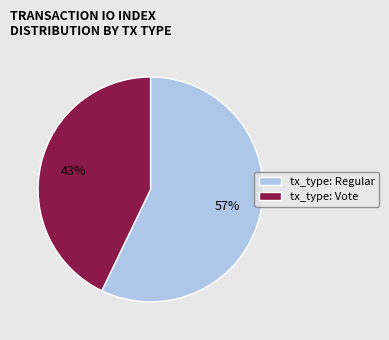

Is there any slice that represents more than half of the pie?

Yes